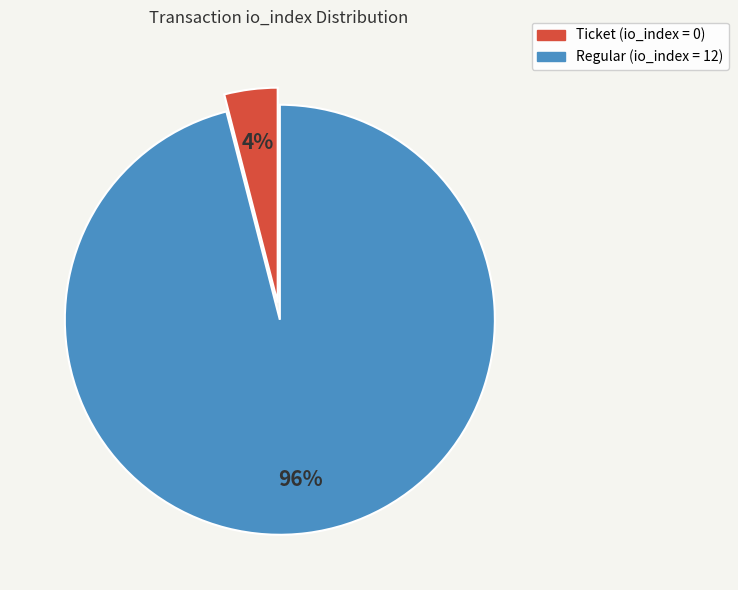

Does any single category account for the majority?

Yes